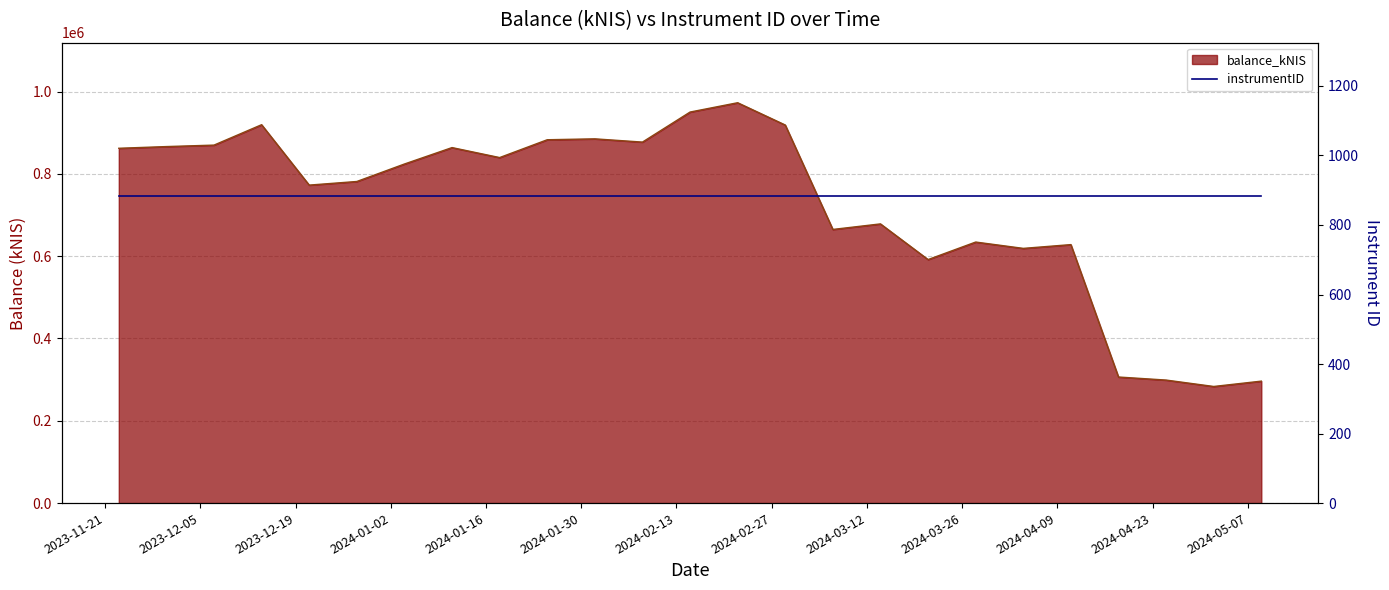

How many points are lower than both their immediate neighbors (excluding endpoints)?

7